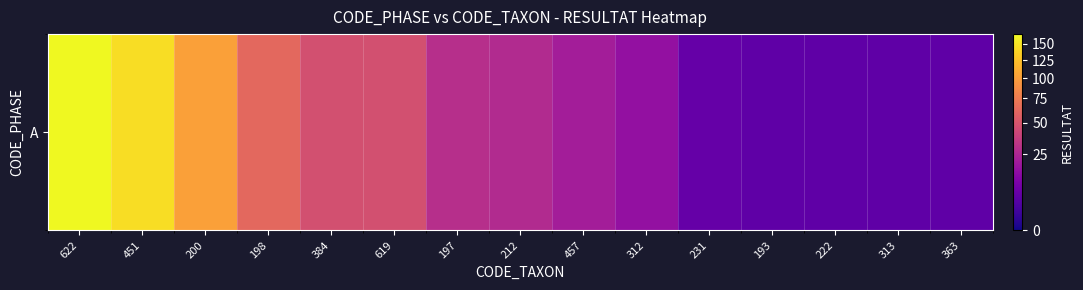

The chart shows a value of 6 at 231. True or false?

True